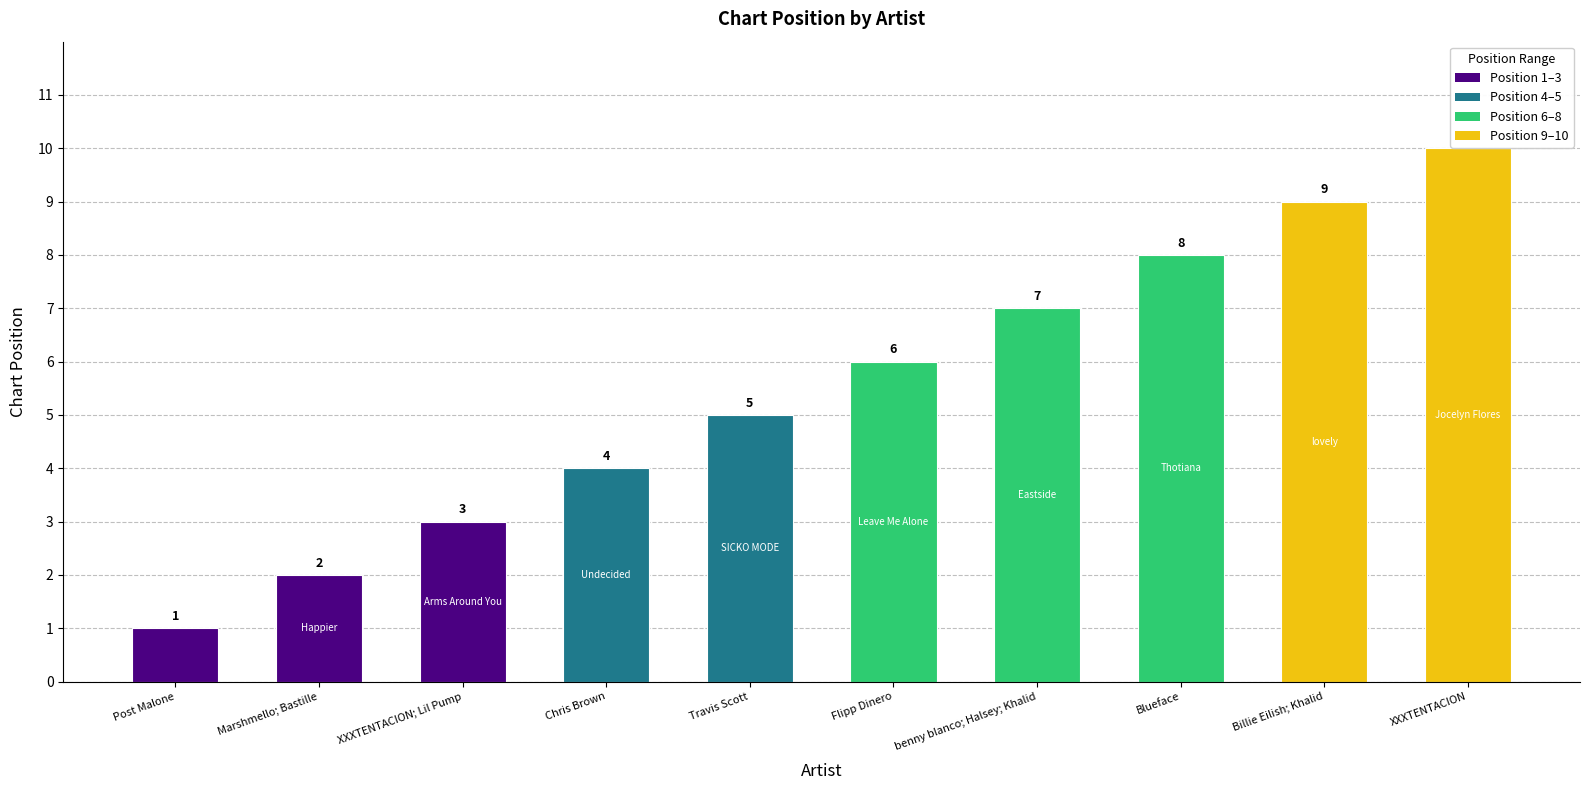

List the labels in order of value, smallest first.

Post Malone, Marshmello; Bastille, XXXTENTACION; Lil Pump, Chris Brown, Travis Scott, Flipp Dinero, benny blanco; Halsey; Khalid, Blueface, Billie Eilish; Khalid, XXXTENTACION